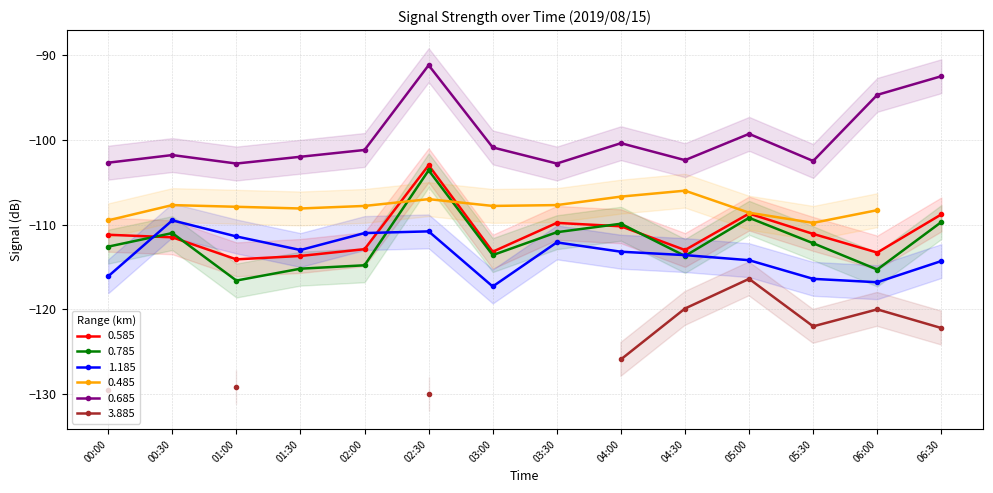

What is the lowest value of the 1.185 series?

-117.3